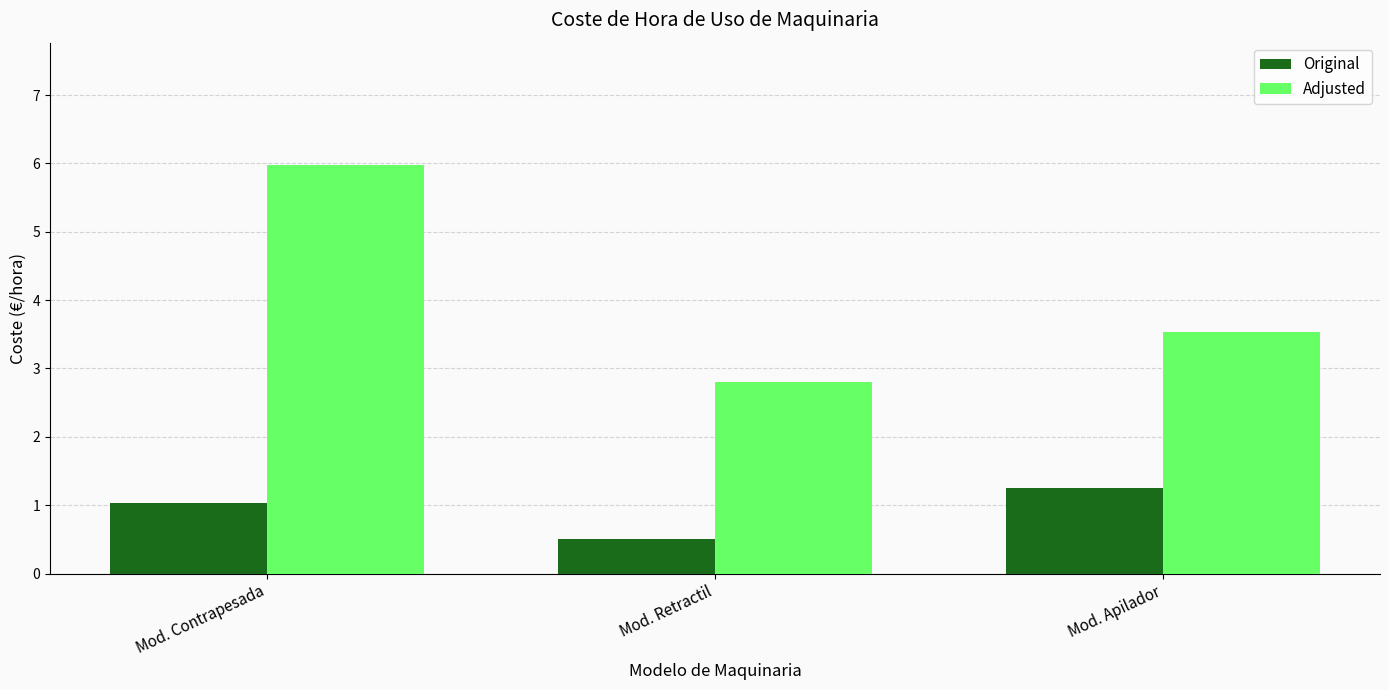

Rank the series by their average value, from lowest to highest.

Original, Adjusted